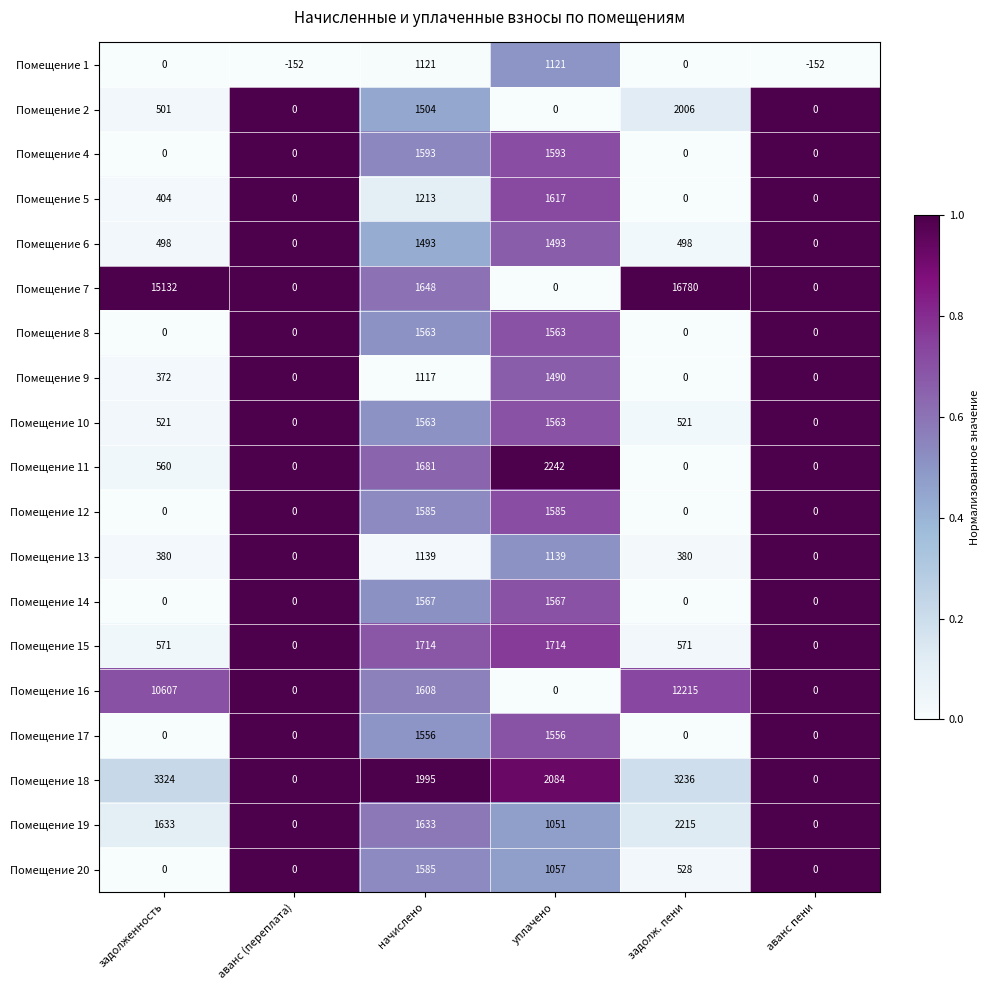

What is the spread (max minus min) of values at задолж. пени?

16780